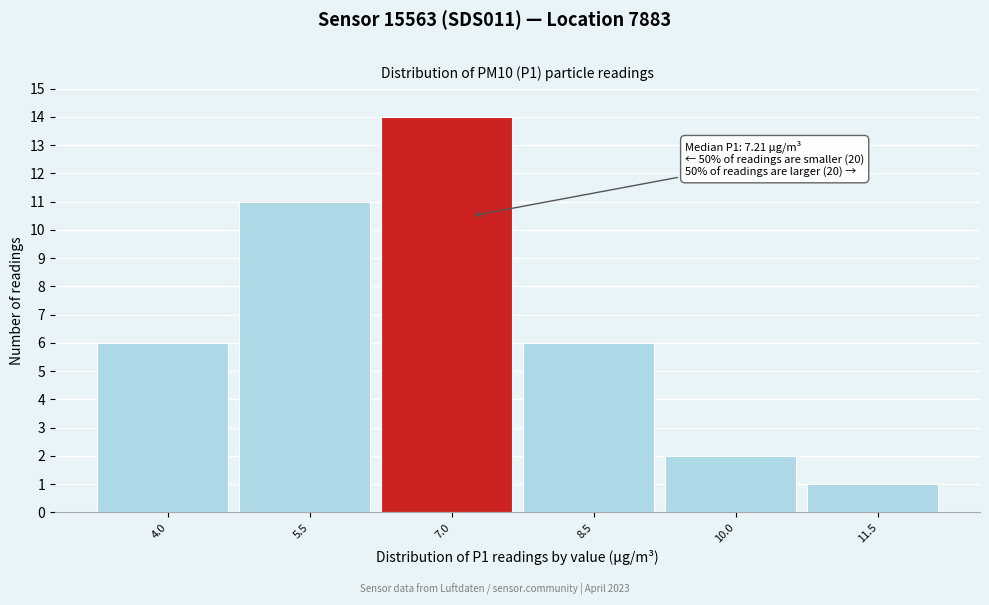

Reading left to right, transcribe all the data shown in this chart.

4.0=6	5.5=11	7.0=14	8.5=6	10.0=2	11.5=1